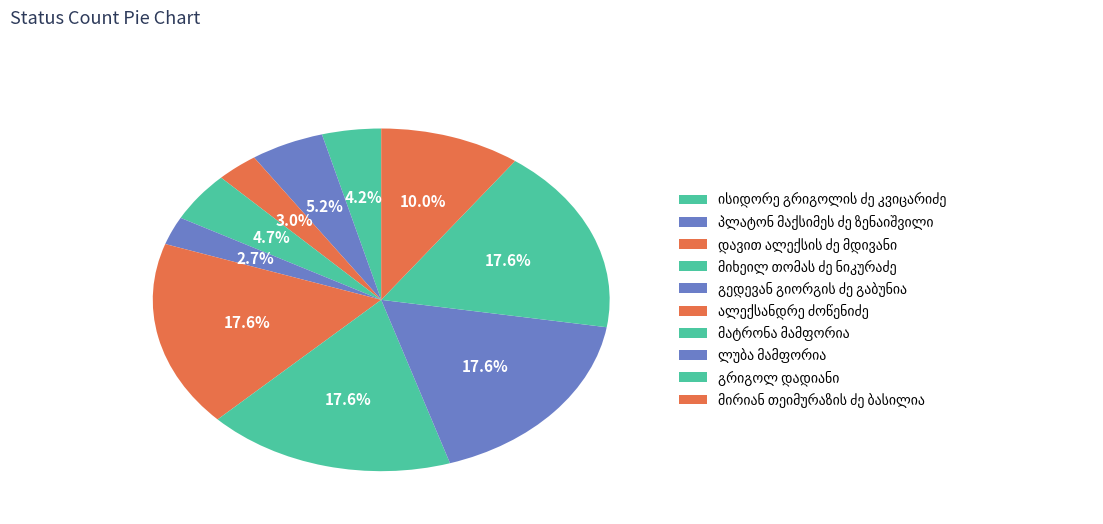

Between ლუბა მამფორია and ალექსანდრე ძოწენიძე, which is larger?

ალექსანდრე ძოწენიძე